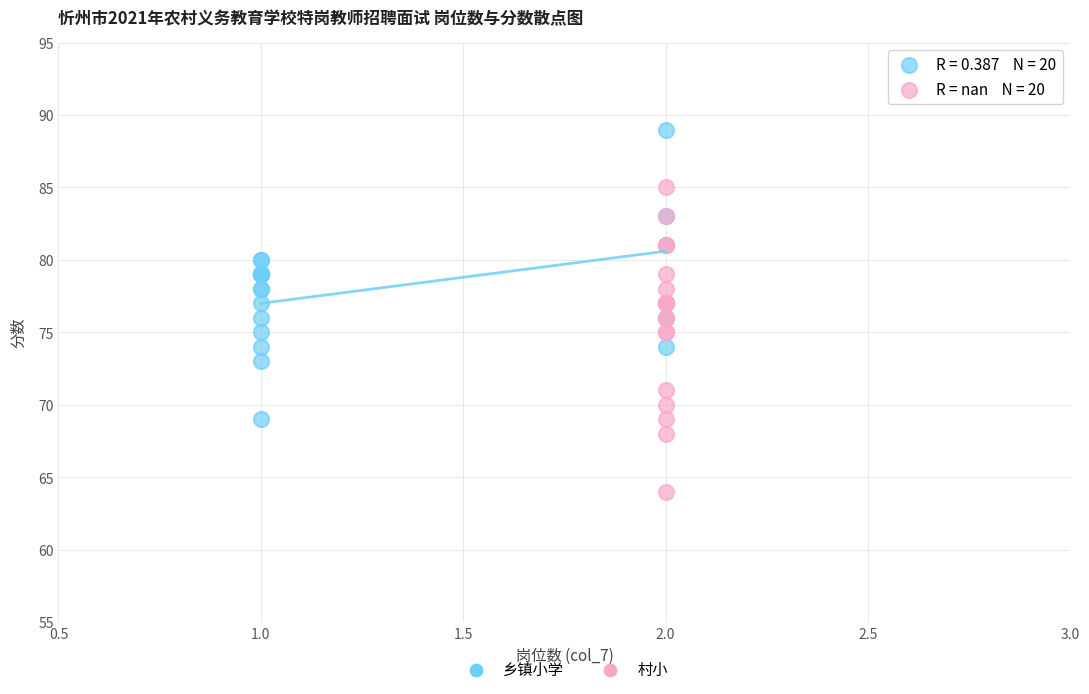

What are all the series names shown in the legend?

乡镇小学, 村小